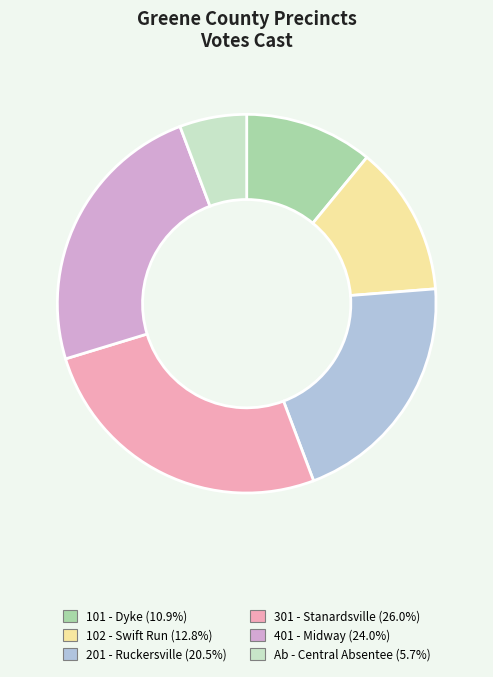

Is there a majority slice in this chart?

No